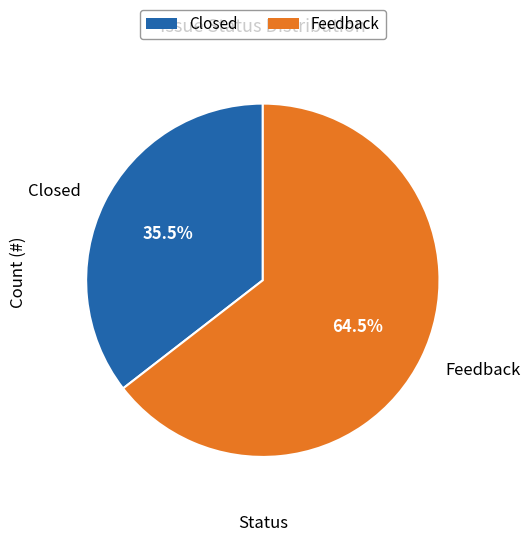

To the nearest percent, what is the difference between the largest and smallest slice percentages?

29%